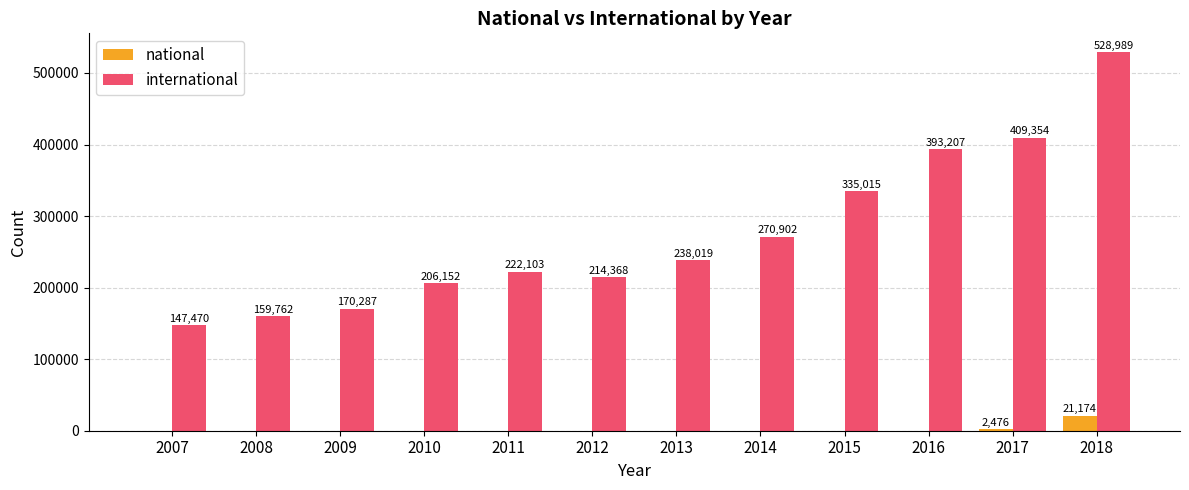

At which category does the chart reach its peak across all series?

2018